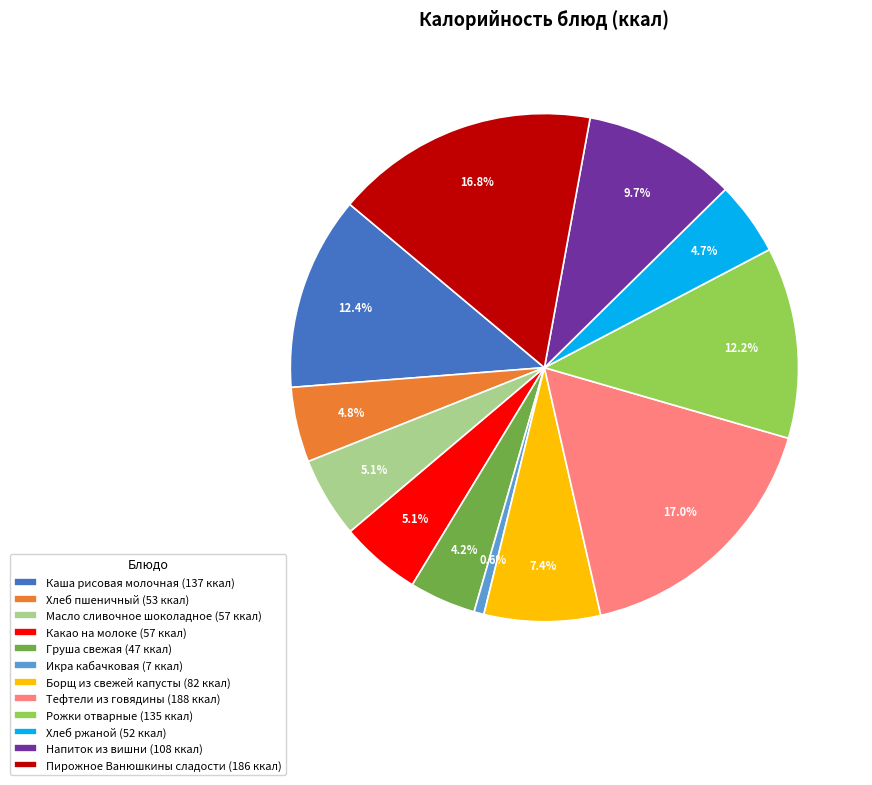

Does Каша рисовая молочная represent more than half of the total?

No